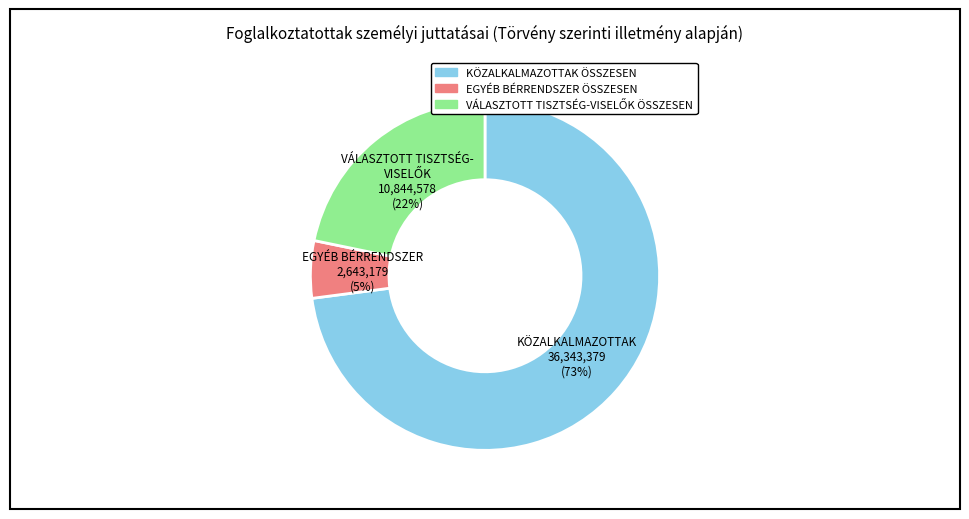

Which category has the biggest portion of the pie?

KÖZALKALMAZOTTAK ÖSSZESEN